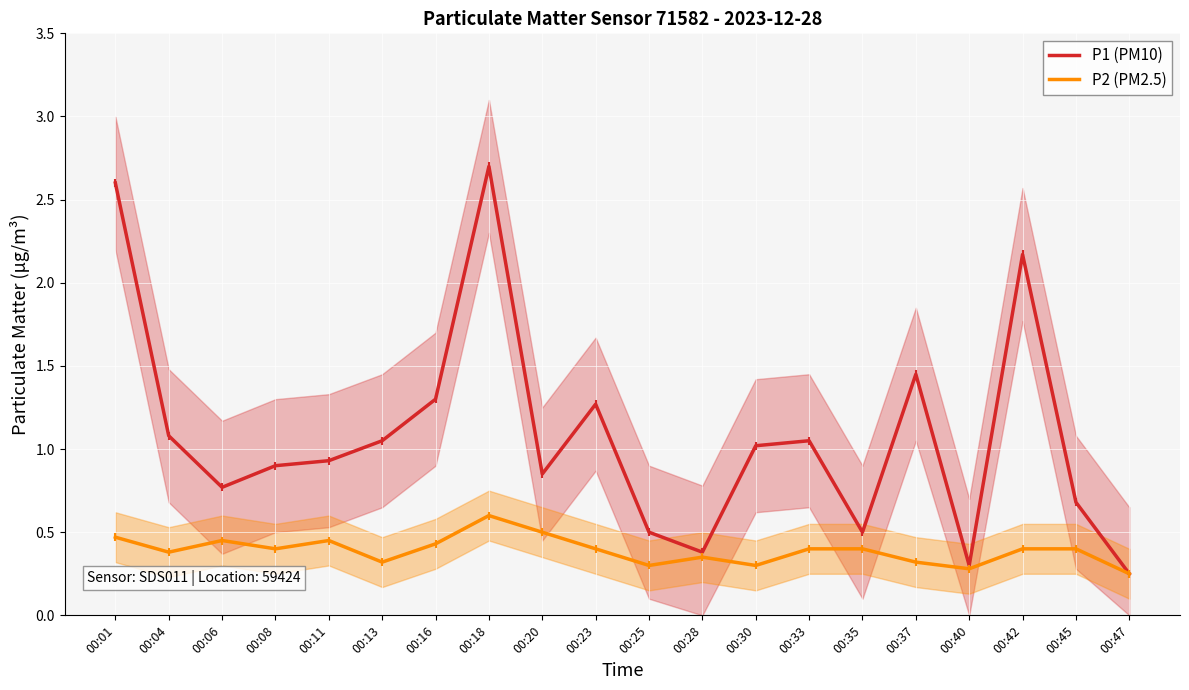

The value of P2 (PM2.5) at 00:20 is 0.9. True or false?

False